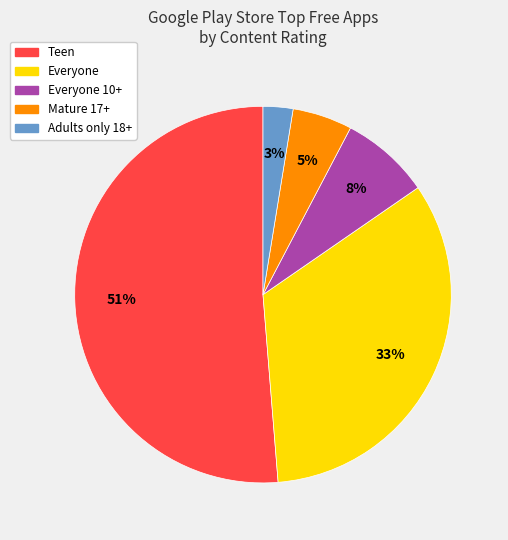

Is there any slice that represents more than half of the pie?

Yes